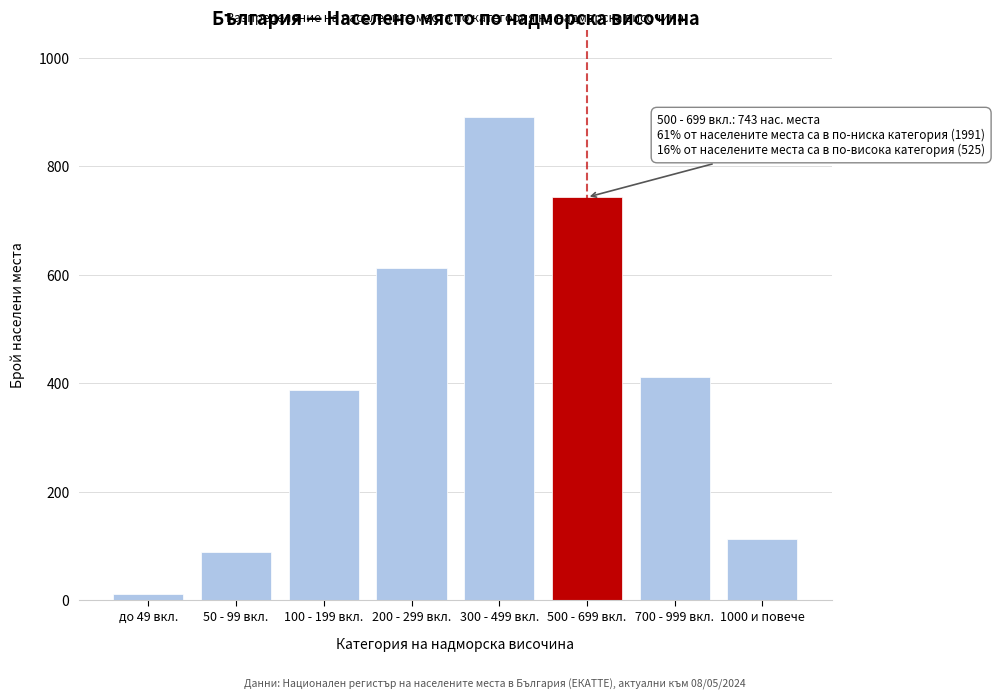

Reading right to left, extract all data points from this chart.

113	412	743	891	612	387	89	12